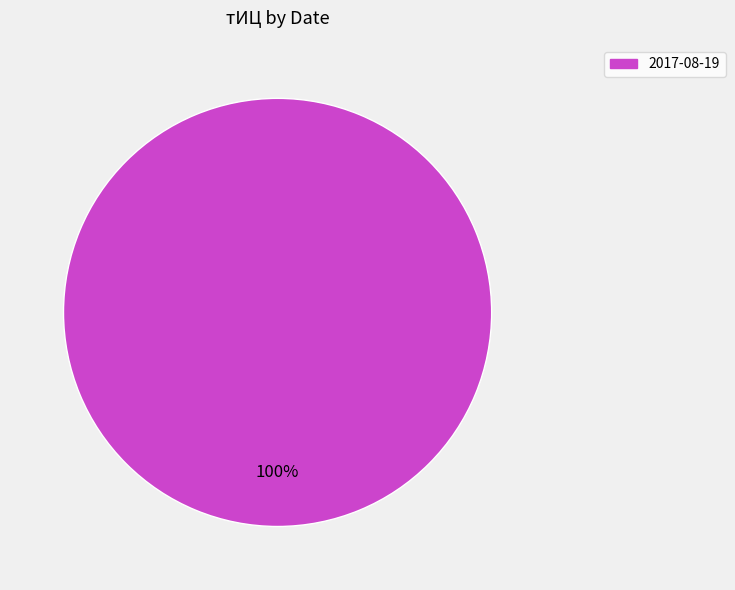

Is there any slice that represents more than half of the pie?

Yes